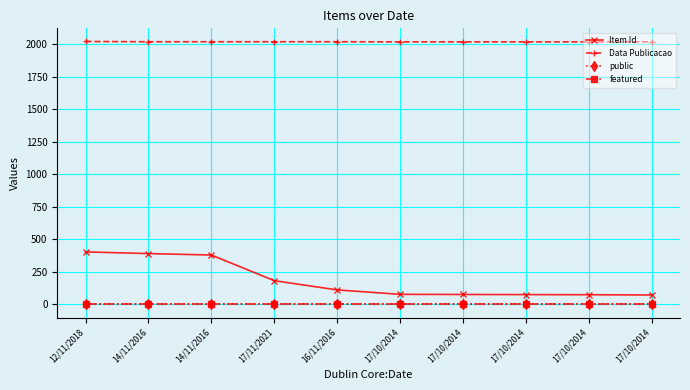

Which label corresponds to the smallest value in the chart?

12/11/2018